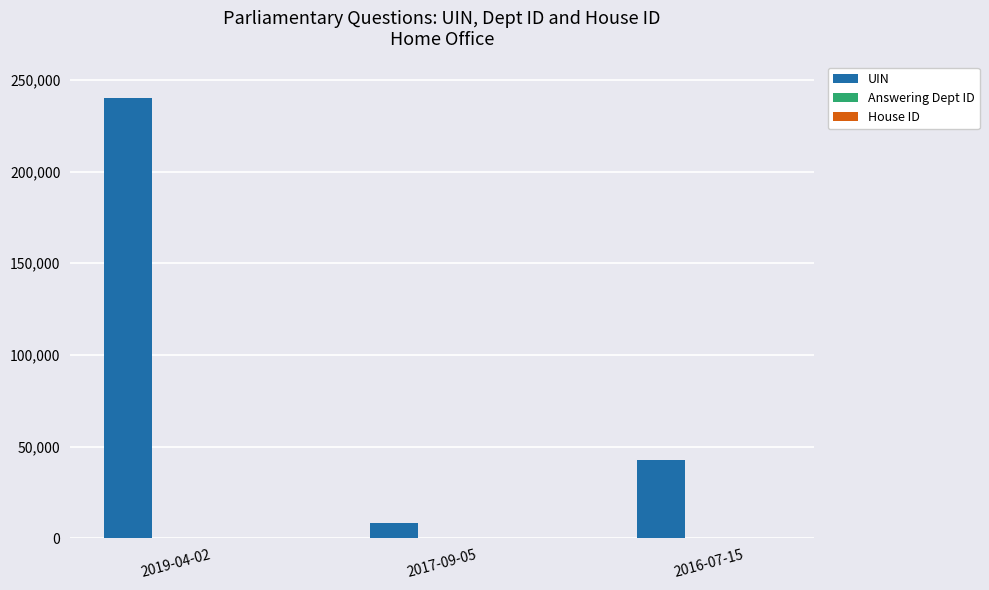

Which series has the largest total across all categories?

UIN